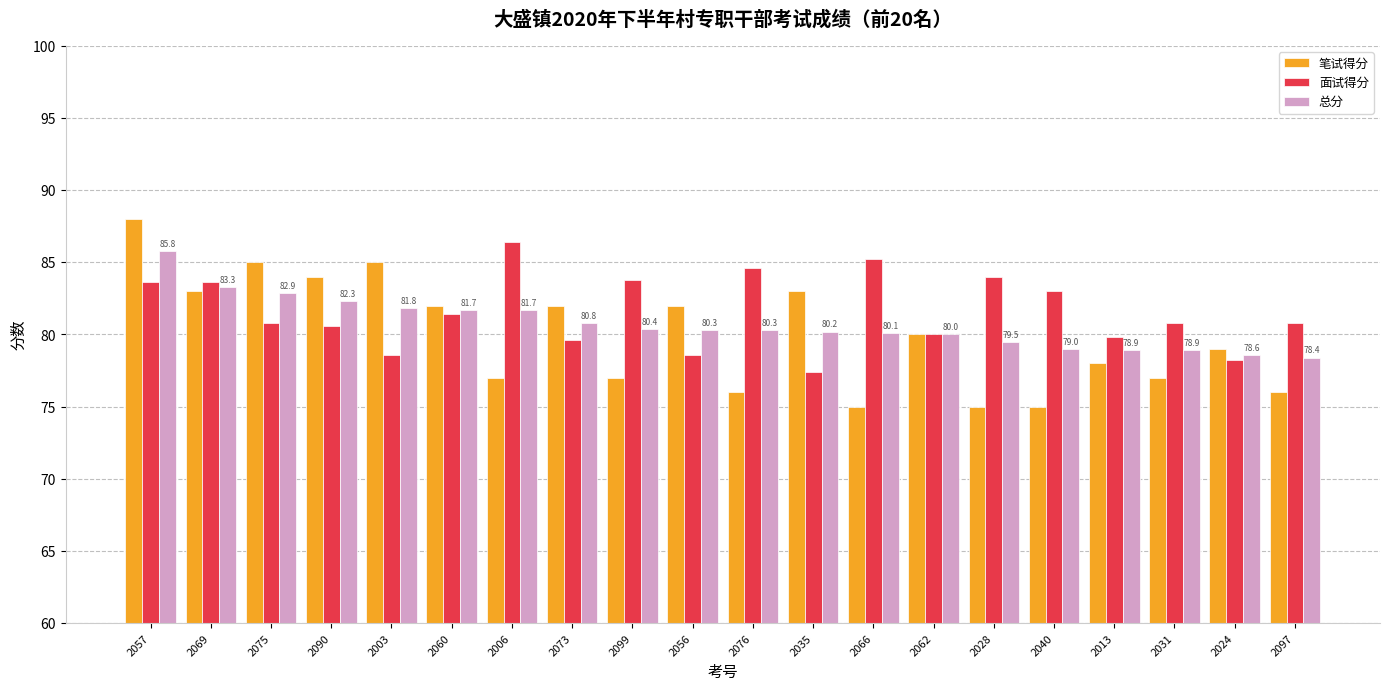

The 面试得分 series shows 105.1 at 2024. True or false?

False